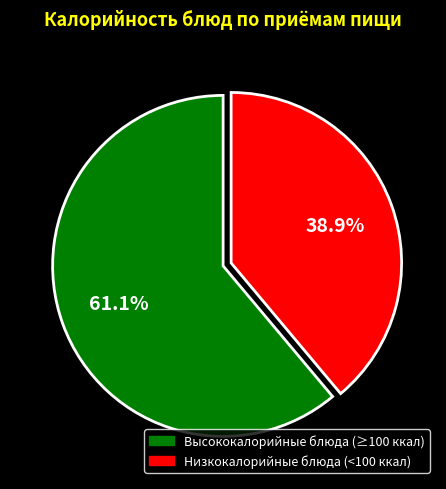

How many segments does this pie chart have?

2